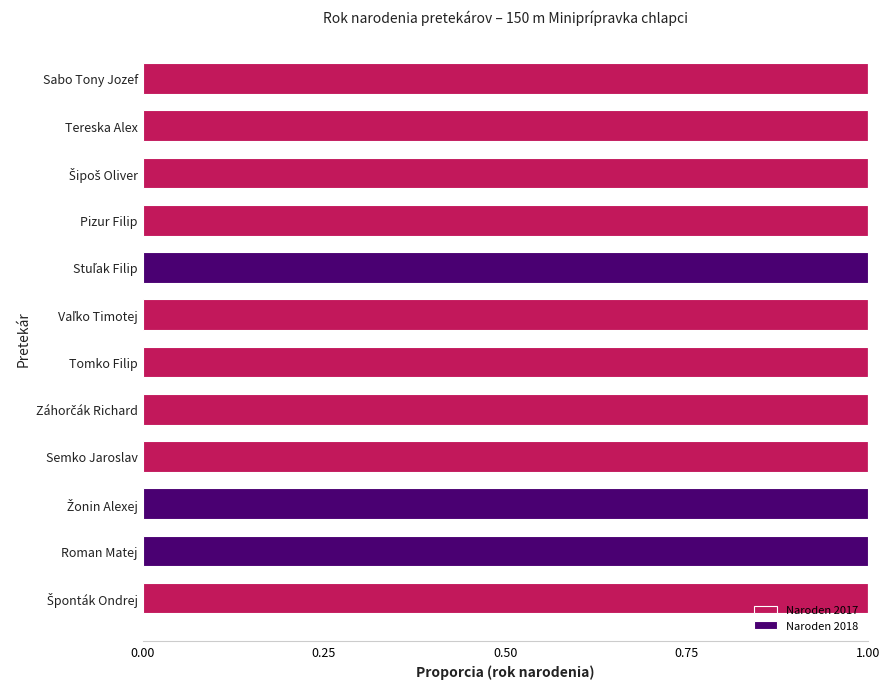

Is it true that Naroden 2017 equals 1 at Pizur Filip?

True